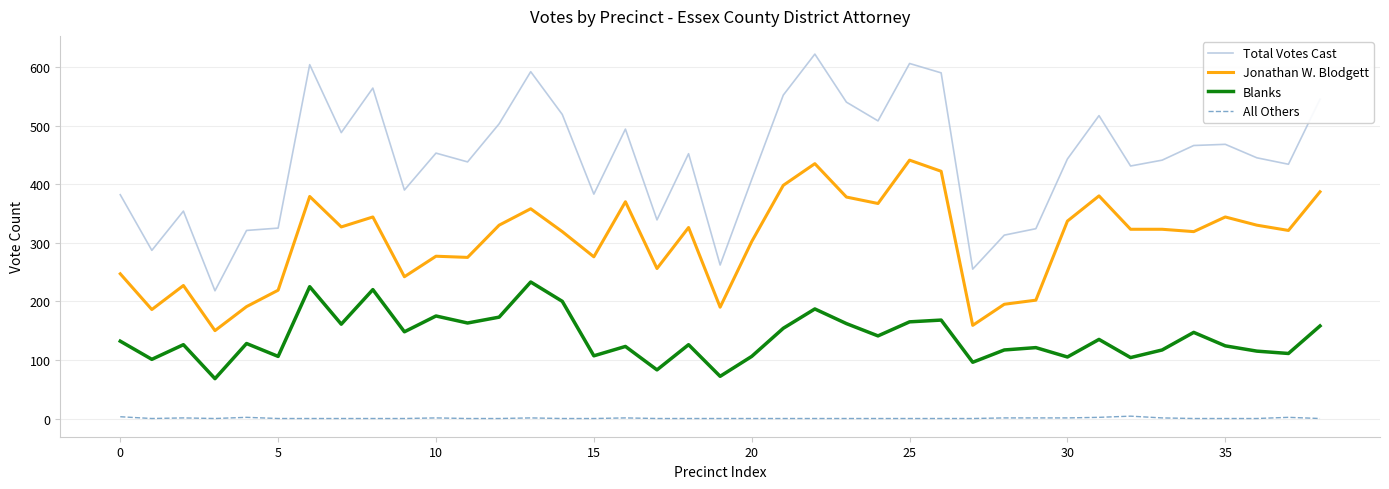

Which series has the largest total across all categories?

Total Votes Cast